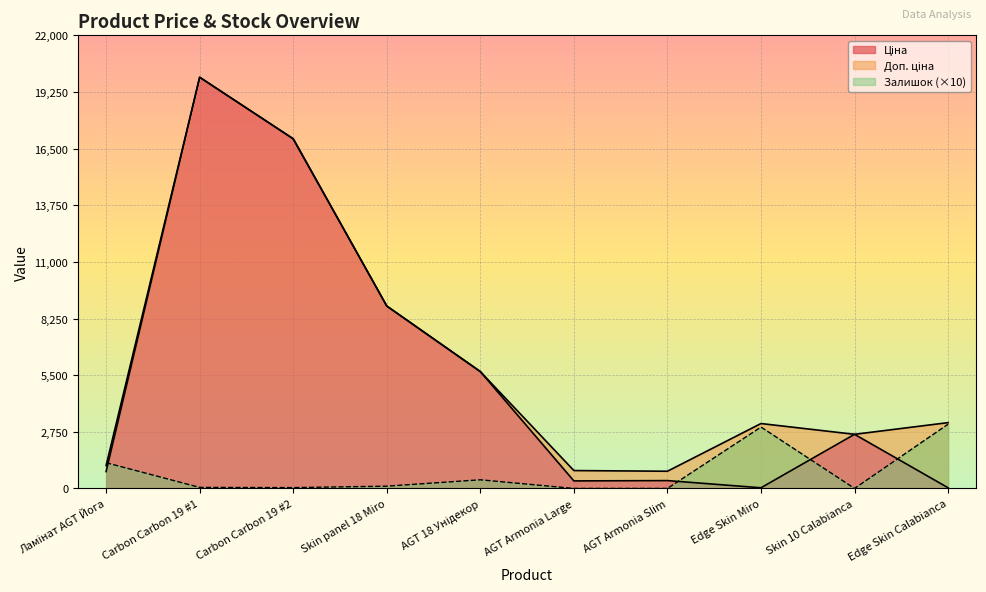

What is the greatest value displayed?

19964.2